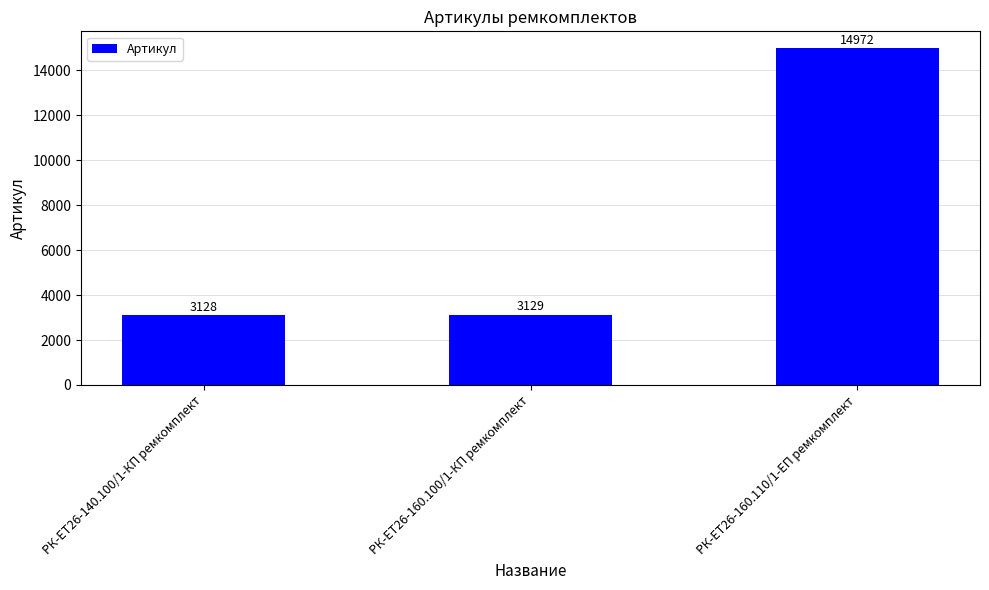

What is the approximate value at РК-ЕТ26-160.110/1-ЕП ремкомплект, to the nearest 100?

15000